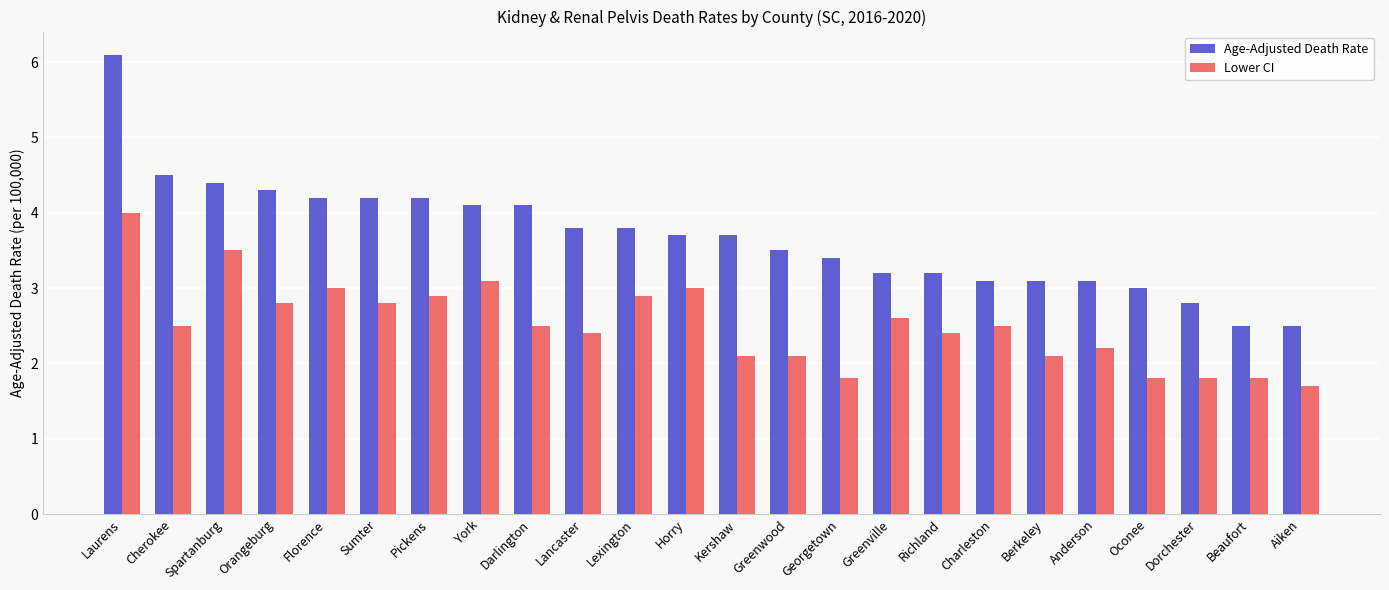

What is the label of the 3rd bar from the left?

Spartanburg